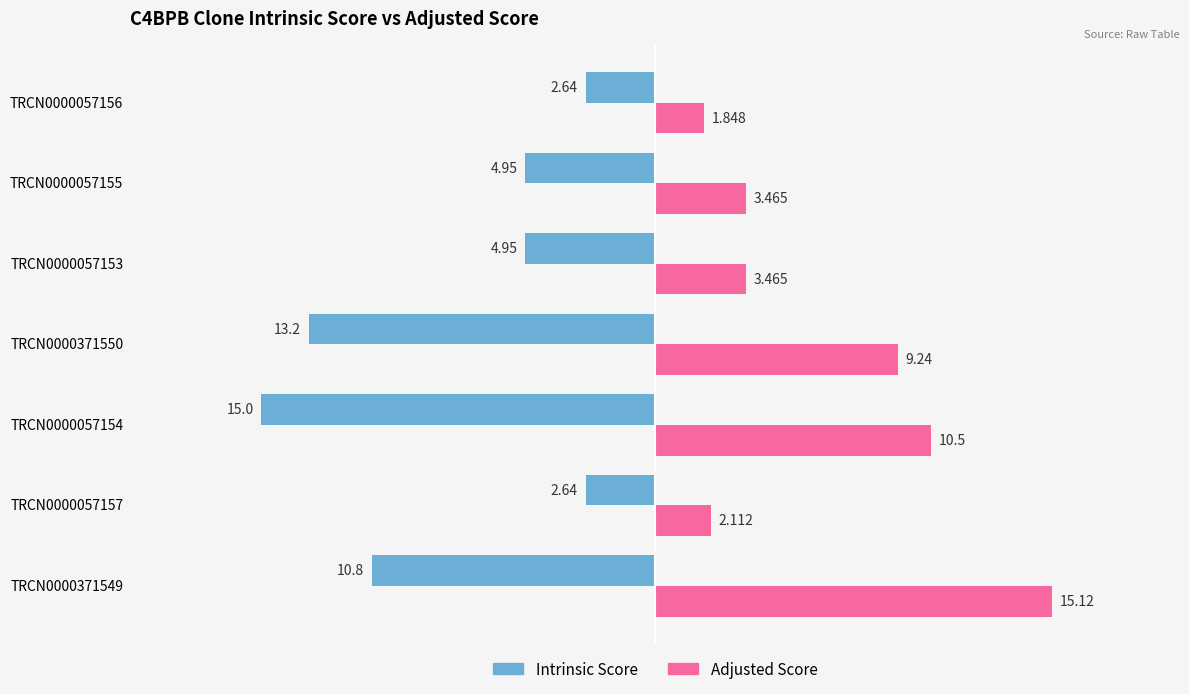

Between TRCN0000057157 and TRCN0000057155, which series saw the biggest shift?

Intrinsic Score